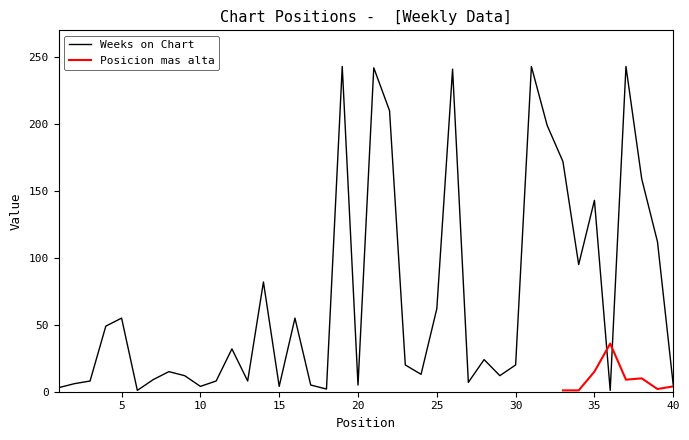

Reading left to right, extract all data points from this chart.

1=3	2=6	3=8	4=49	5=55	6=1	7=9	8=15	9=12	10=4	11=8	12=32	13=8	14=82	15=4	16=55	17=5	18=2	19=243	20=5	21=242	22=210	23=20	24=13	25=62	26=241	27=7	28=24	29=12	30=20	31=243	32=199	33=172	34=95	35=143	36=1	37=243	38=159	39=112	40=5